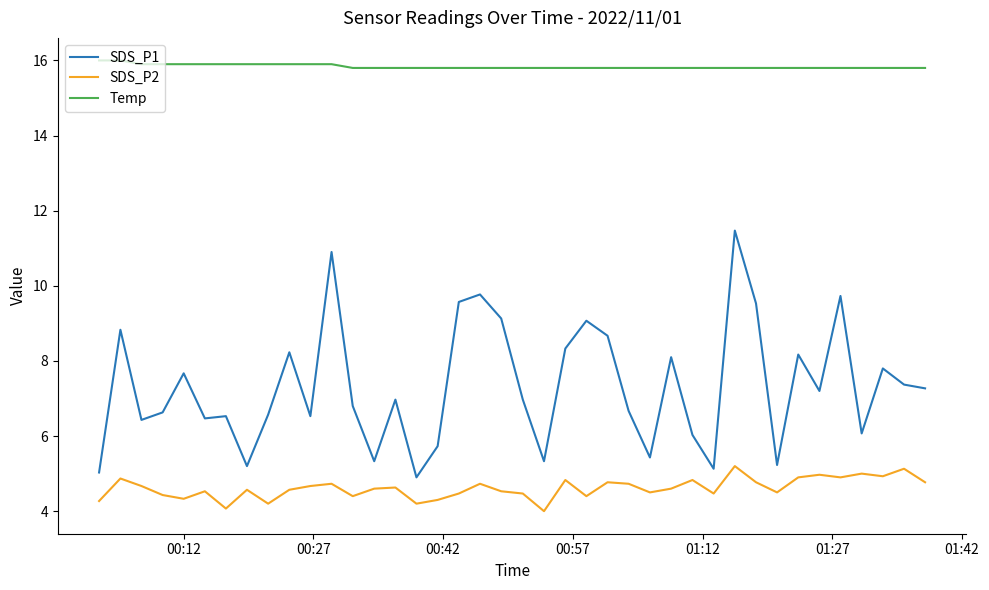

What is the difference between the maximum and minimum values in the SDS_P1 series?

6.6